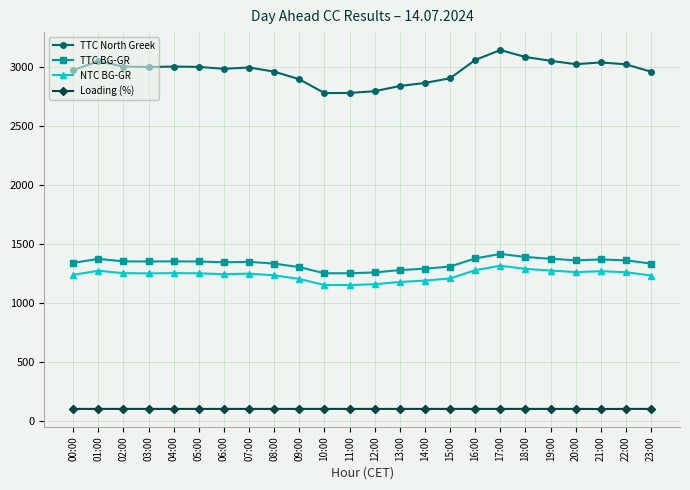

Which series has the largest range (max minus min)?

TTC North Greek